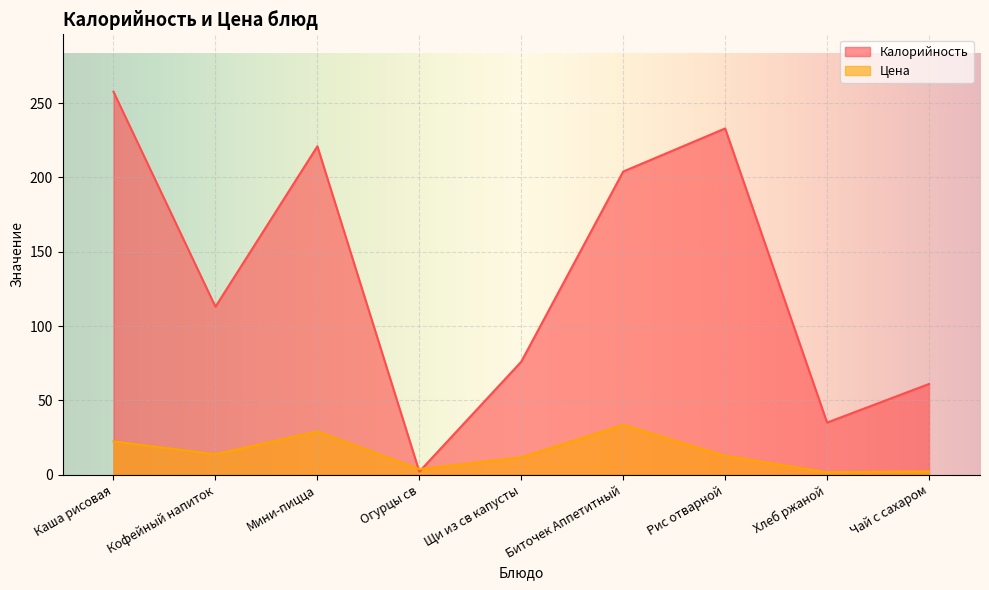

Where does the Цена series first go above 12?

Каша рисовая